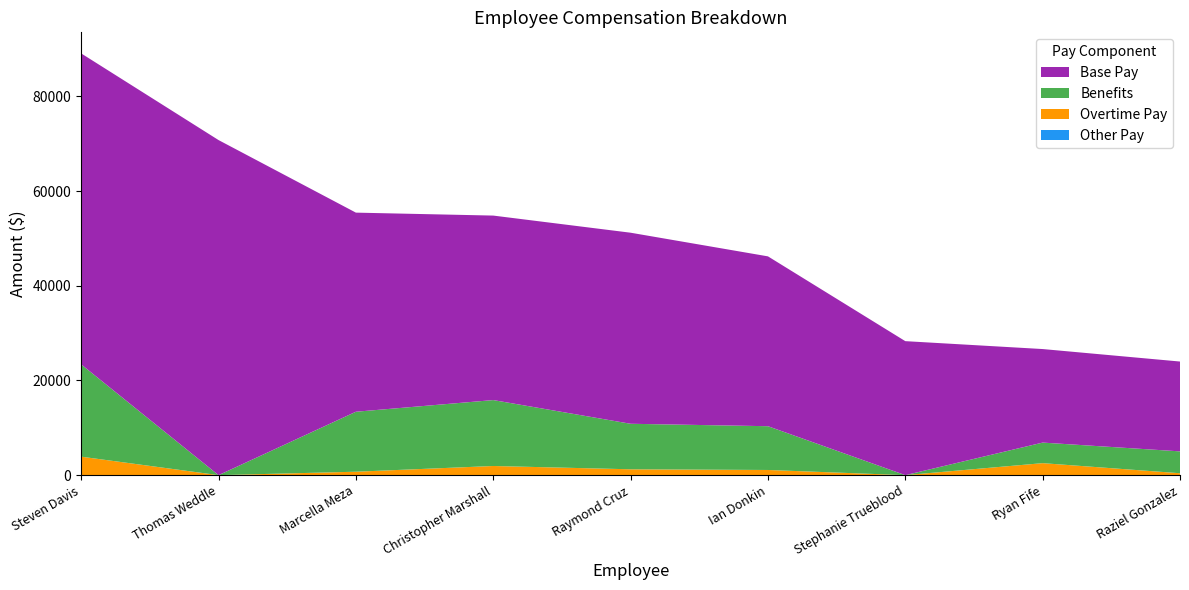

Reading right to left, list all the values displayed in this chart.

Other Pay: Raziel Gonzalez=0.0	Ryan Fife=0.0	Stephanie Trueblood=0.0	Ian Donkin=0.0	Raymond Cruz=0.0	Christopher Marshall=0.0	Marcella Meza=0.0	Thomas Weddle=0.0	Steven Davis=0.0
Overtime Pay: Raziel Gonzalez=404.1	Ryan Fife=2535.1	Stephanie Trueblood=0.0	Ian Donkin=1093.2	Raymond Cruz=1238.8	Christopher Marshall=1935.0	Marcella Meza=725.8	Thomas Weddle=0.0	Steven Davis=3903.8
Benefits: Raziel Gonzalez=4618.9	Ryan Fife=4341.6	Stephanie Trueblood=0.0	Ian Donkin=9244.2	Raymond Cruz=9612.1	Christopher Marshall=13921.1	Marcella Meza=12666.3	Thomas Weddle=0.0	Steven Davis=19487.4
Base Pay: Raziel Gonzalez=18972.2	Ryan Fife=19755.8	Stephanie Trueblood=28300.0	Ian Donkin=35869.5	Raymond Cruz=40350.1	Christopher Marshall=38963.5	Marcella Meza=42050.3	Thomas Weddle=70765.6	Steven Davis=65675.0